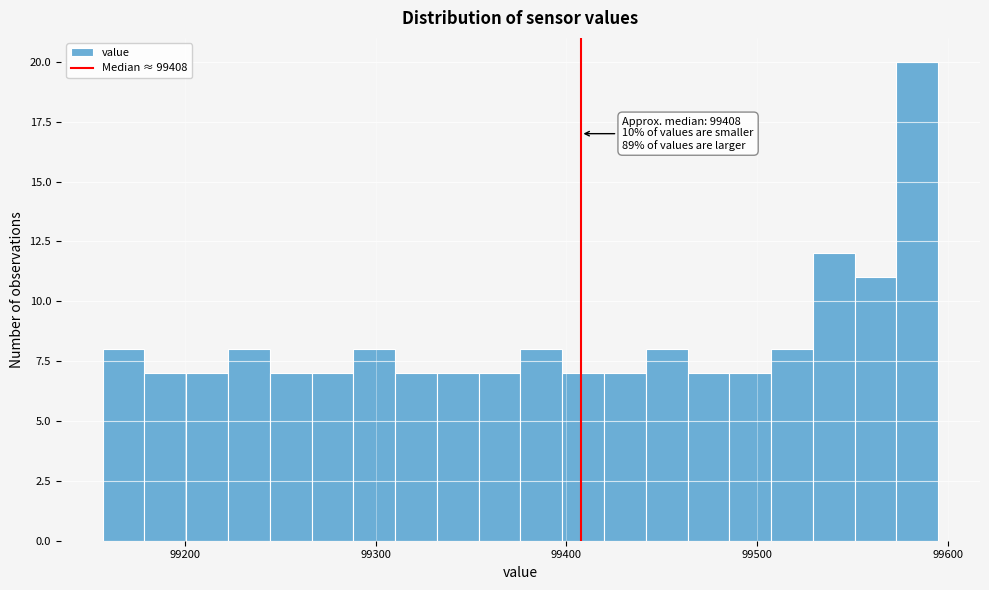

Around what value on the x-axis is the tallest bar? Give the approximate position of its centre, as read against the axis.

99580